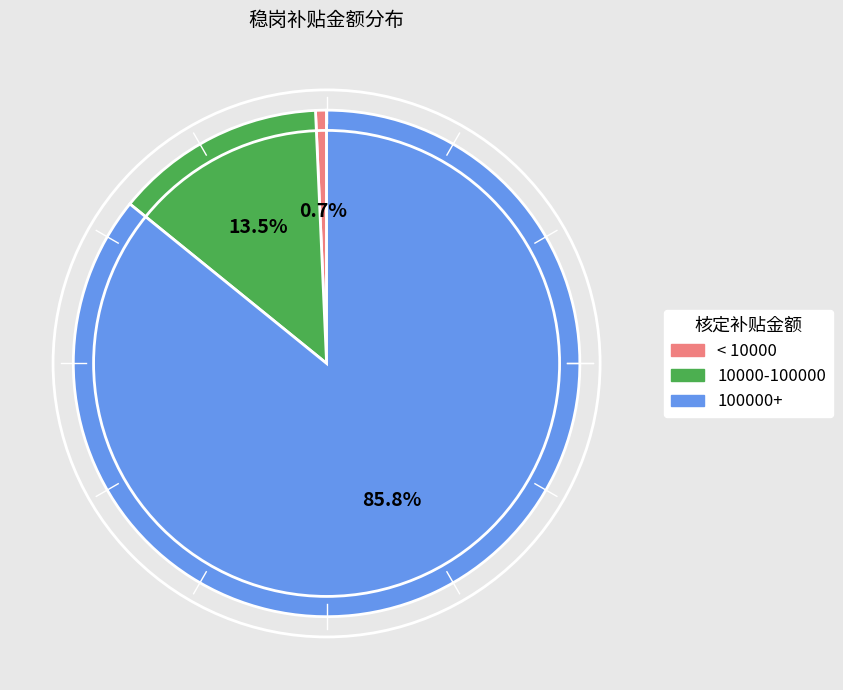

Is there a majority slice in this chart?

Yes